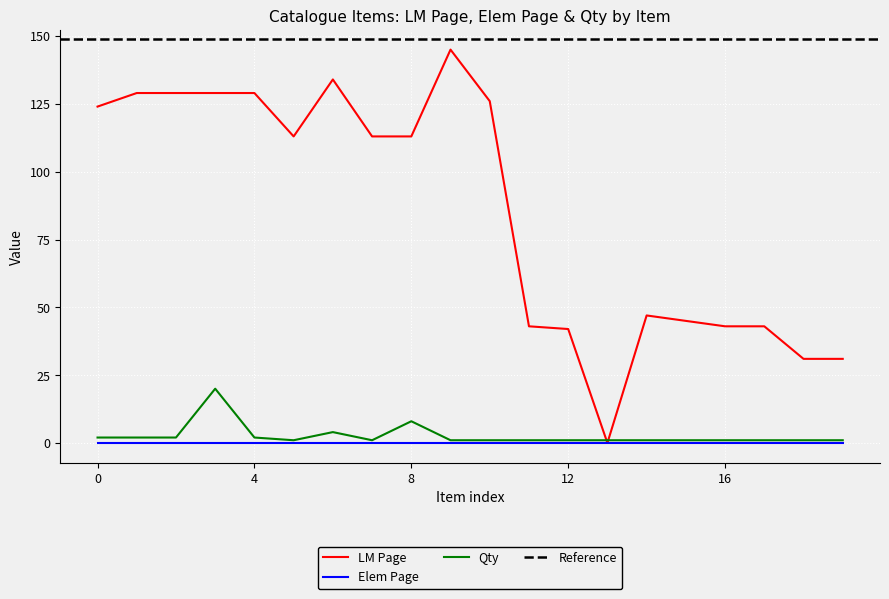

Is it true that LM Page equals 59 at 0?

False